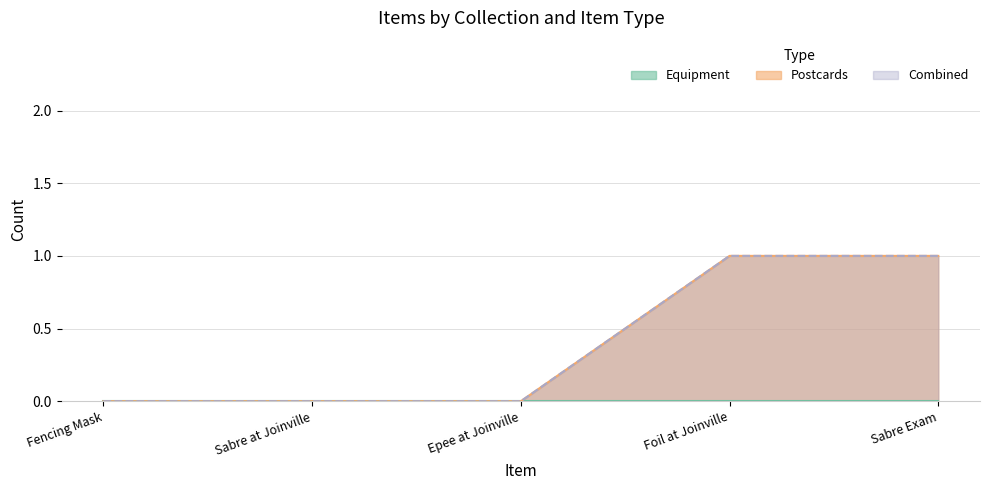

Is it true that Physical Object equals 1 at Sabre Exam at Joinville?

False